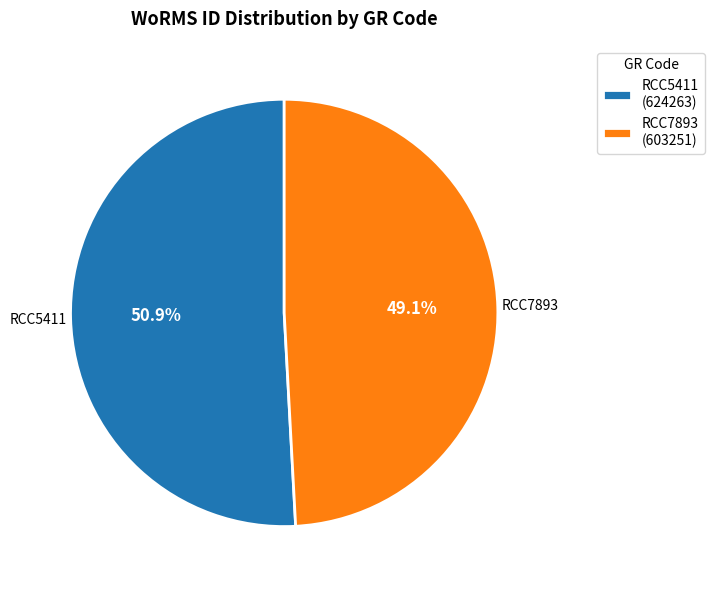

Which slice is the largest?

RCC5411